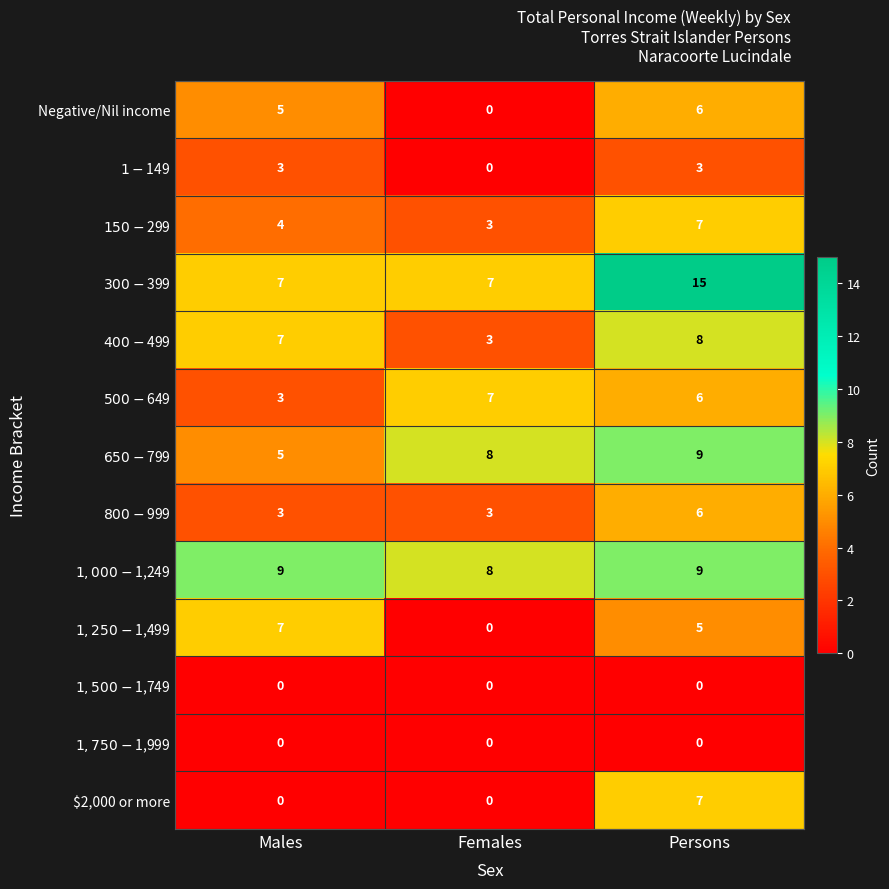

Which category has the highest value across all series?

Persons